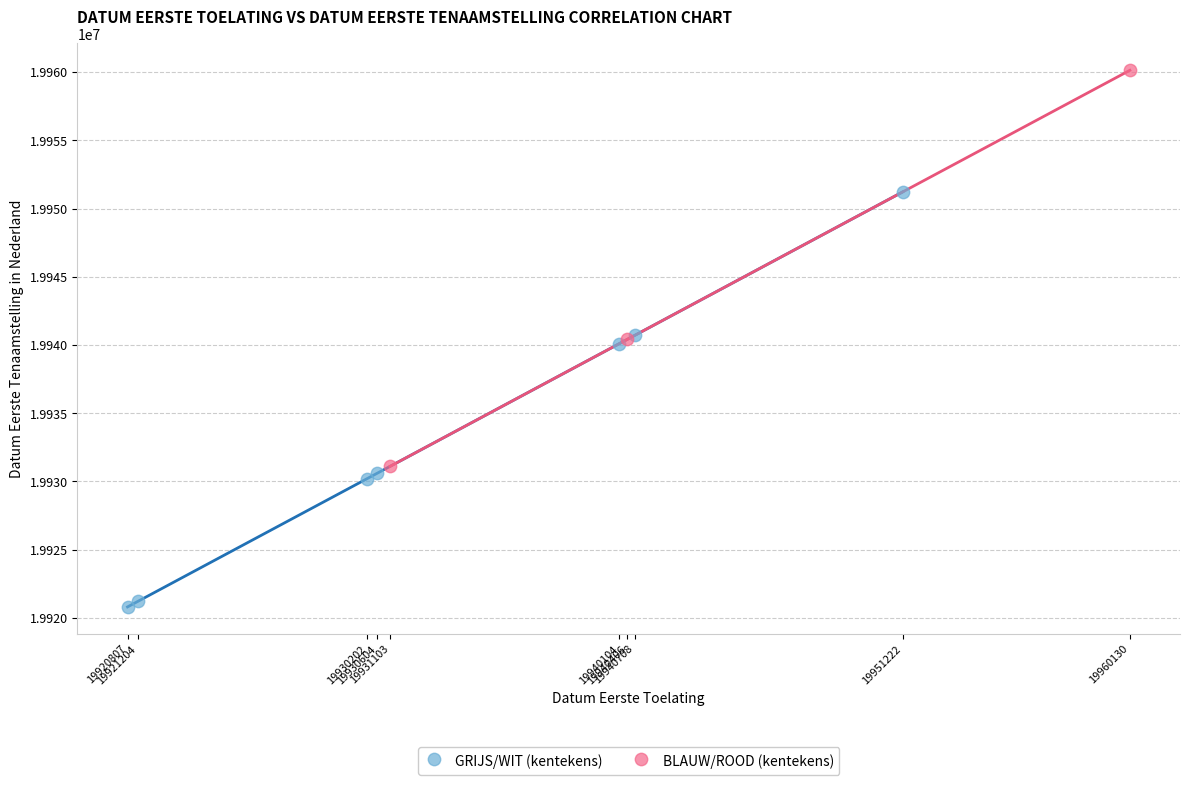

Which series has the largest Y range (max minus min)?

GRIJS/WIT (kentekens)